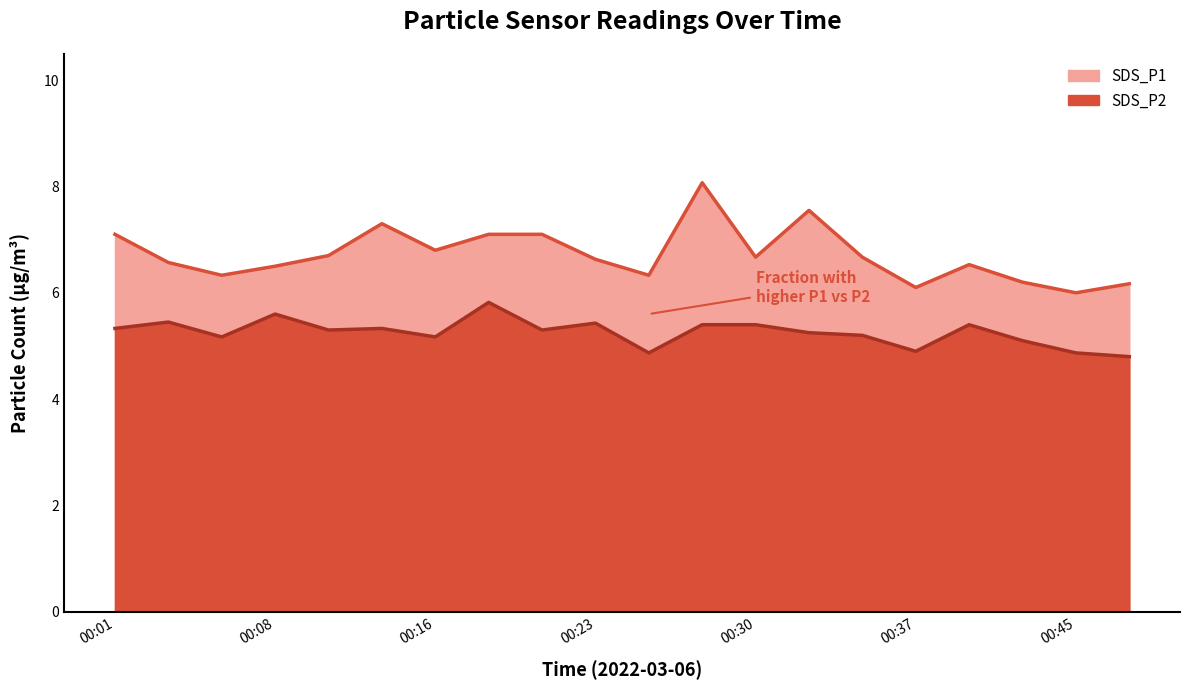

What is the difference between the highest and lowest values at 00:11?

1.4